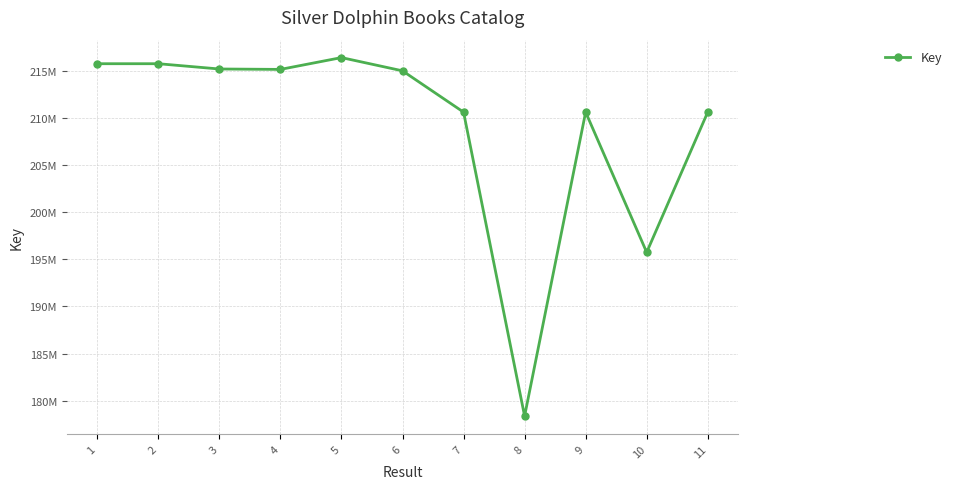

Is this an area chart (filled region under the line)?

No